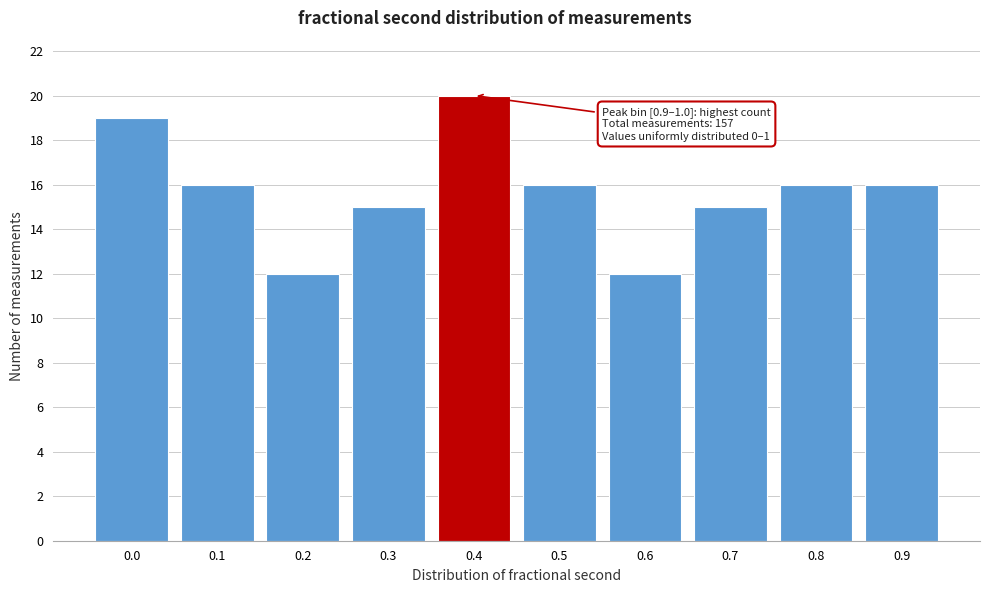

Reading right to left, list all the values displayed in this chart.

16	16	15	12	16	20	15	12	16	19